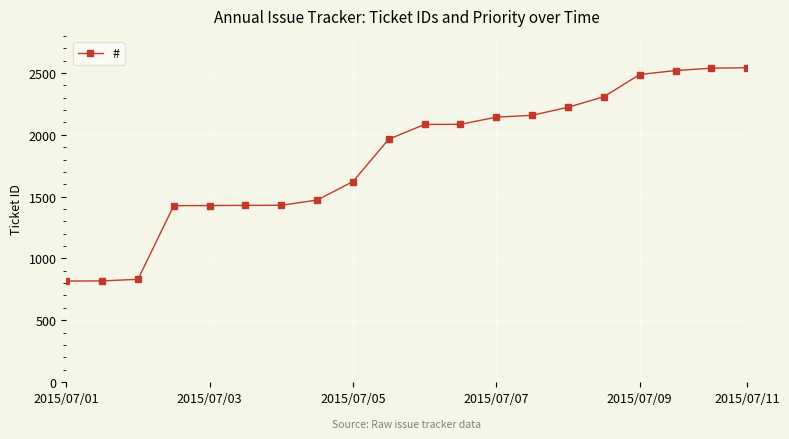

What is the sum of all values?

36330